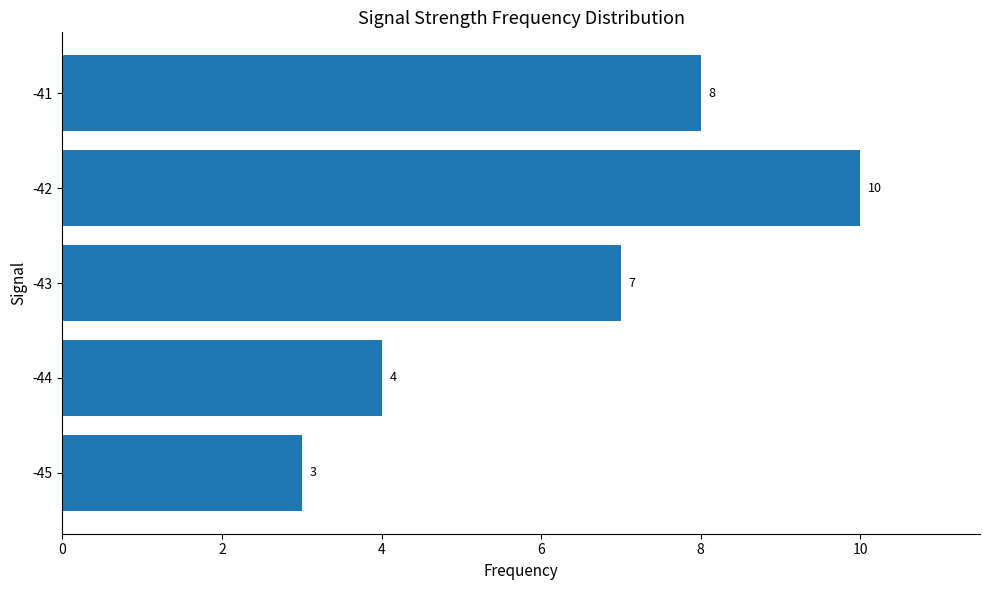

What is the maximum value shown in the chart?

10